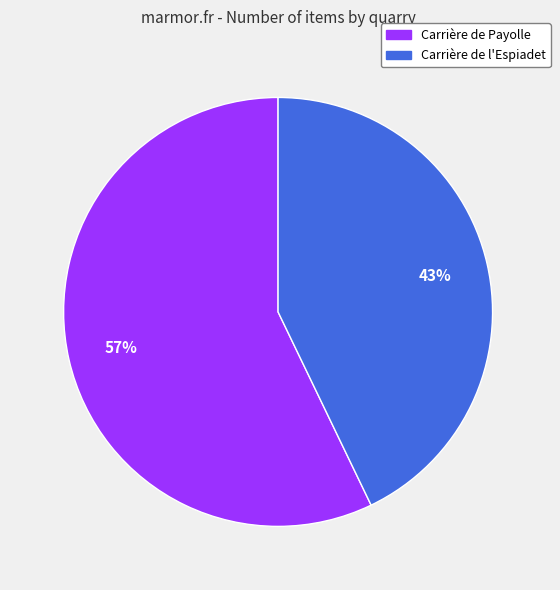

How many segments does this pie chart have?

2